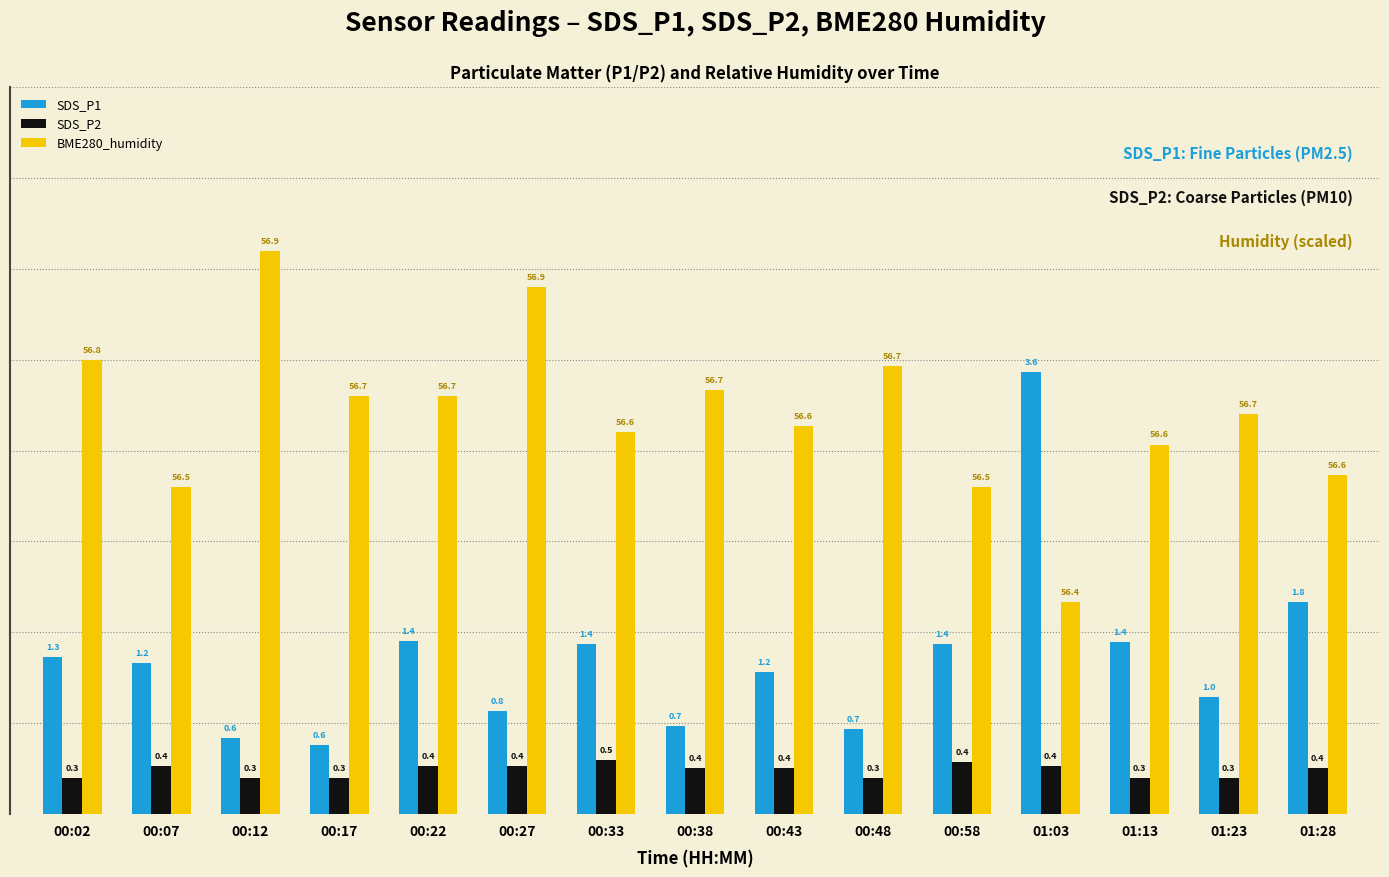

How many data points in SDS_P1 are above 1?

9